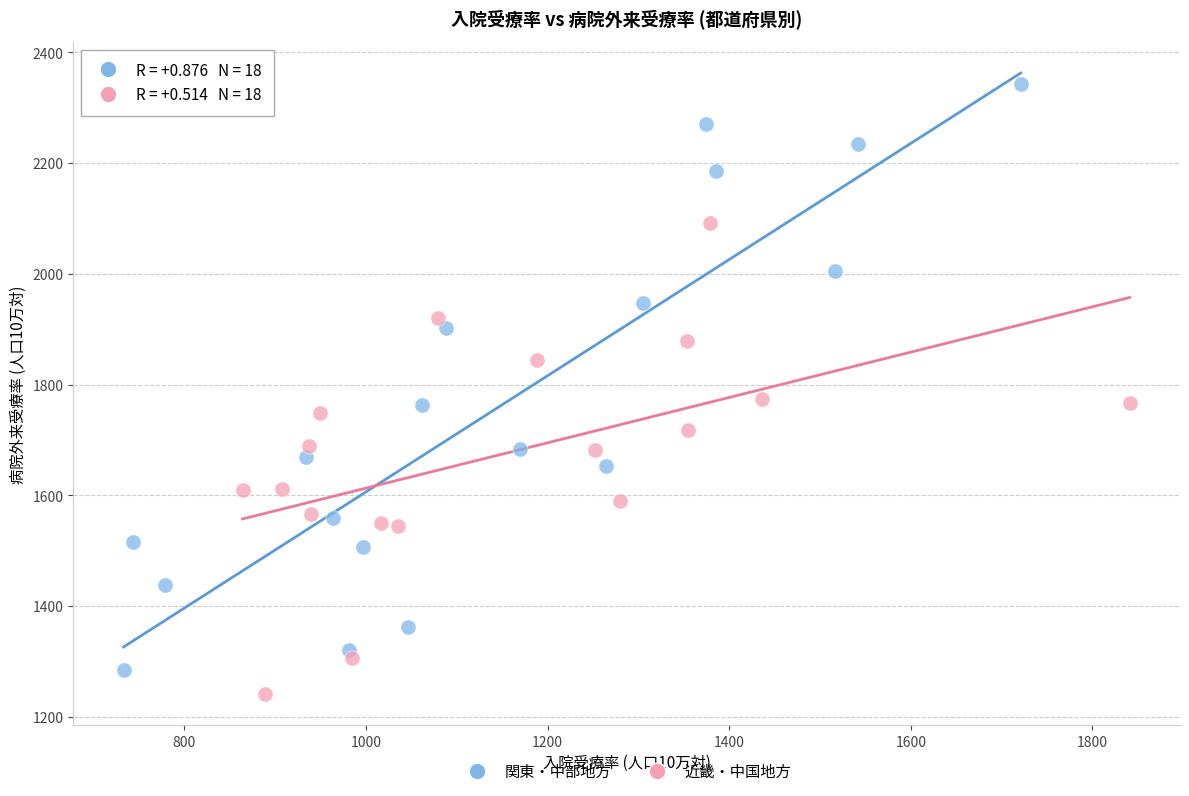

Which series reaches the maximum Y coordinate?

関東・中部地方